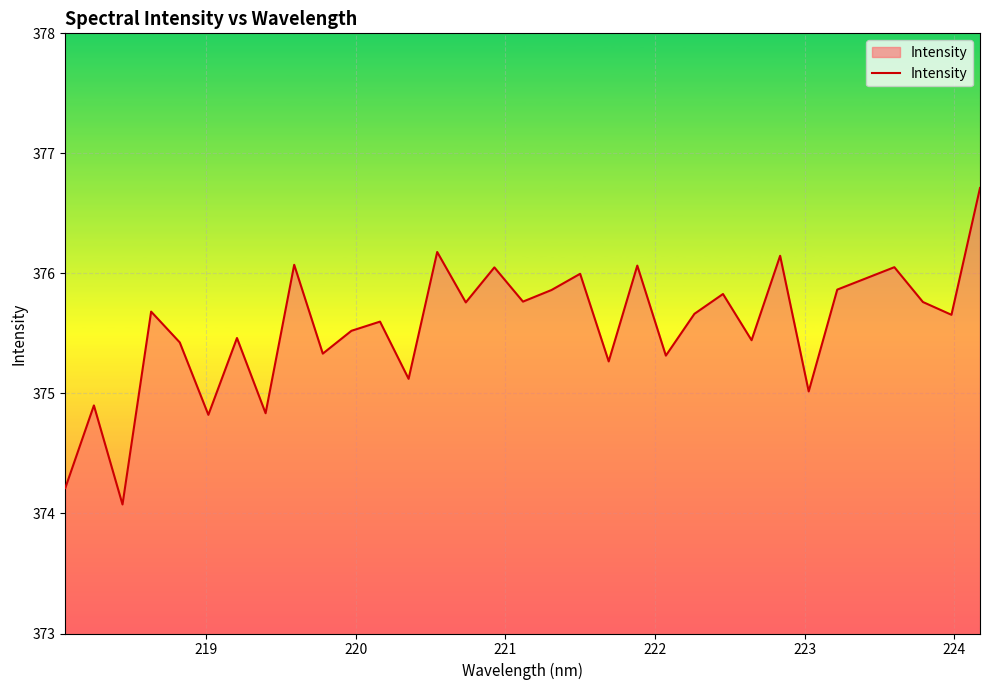

What is the smallest value displayed?

374.1